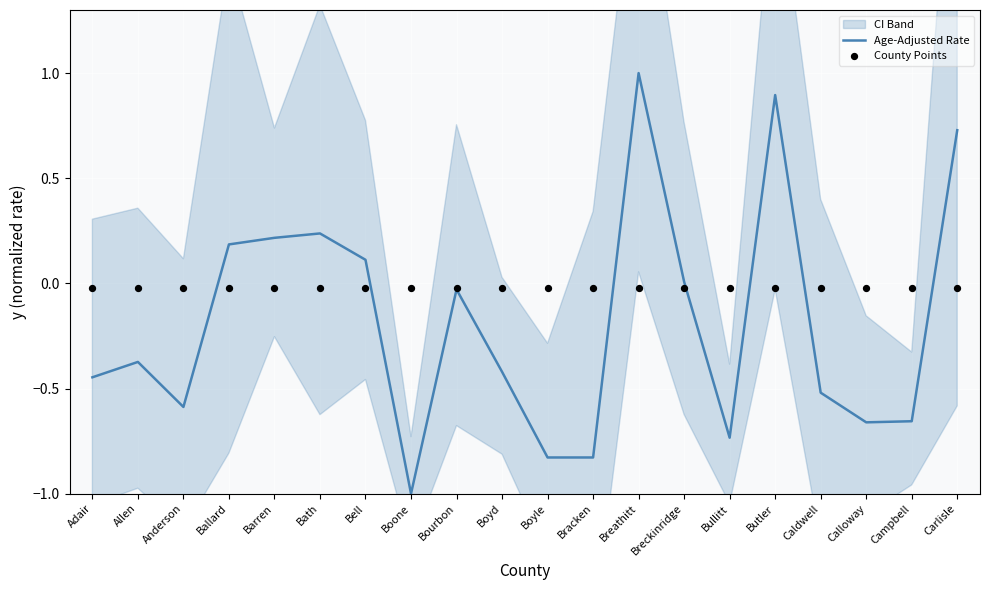

Is the value of Age-Adjusted Rate at Adair greater than the value of County Points at Bath?

No